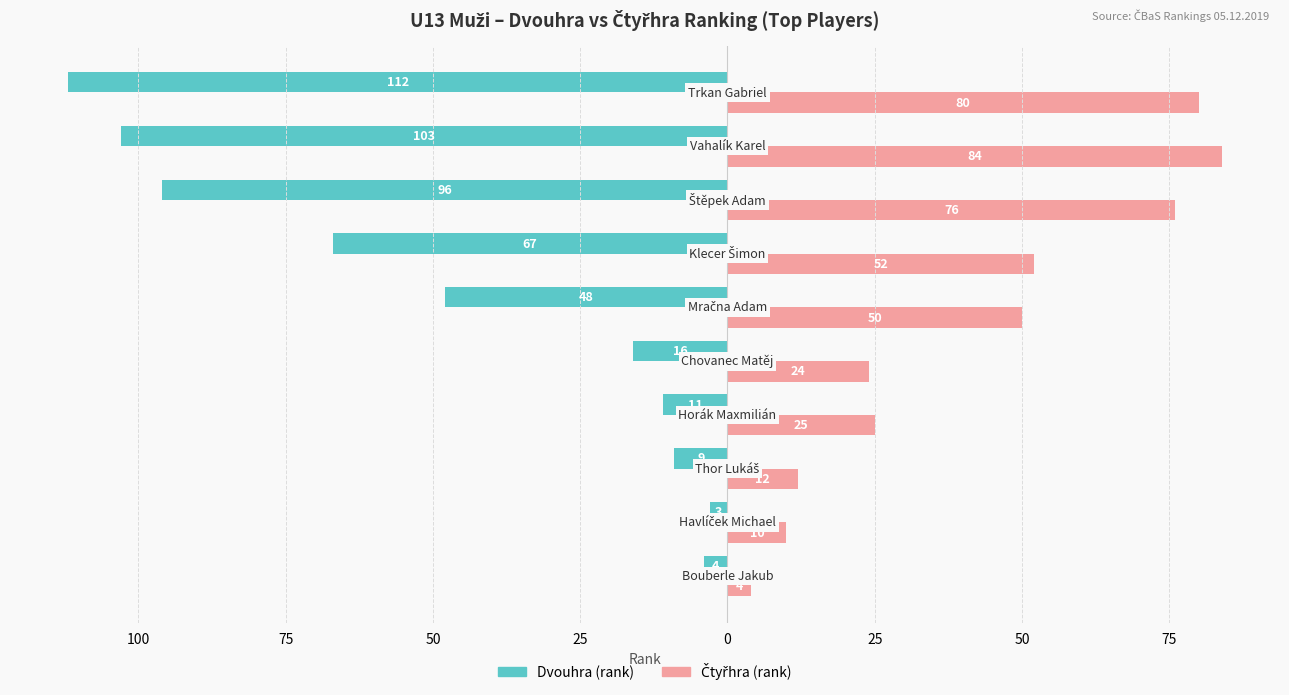

What are all the series names shown in the legend?

Dvouhra (rank), Čtyřhra (rank)